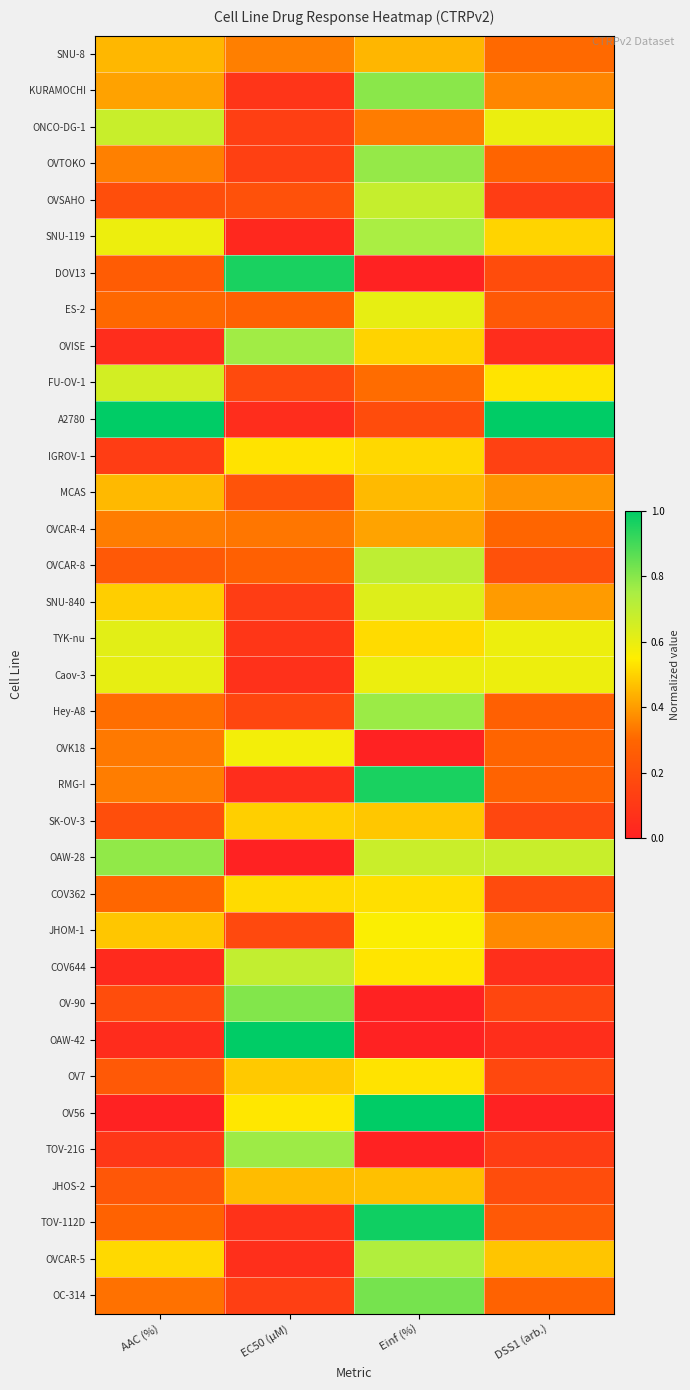

Reading left to right, transcribe all the data shown in this chart.

SNU-8: AAC (%)=0.4	EC50 (µM)=0.3	Einf (%)=0.4	DSS1 (arb.)=0.3
KURAMOCHI: AAC (%)=0.4	EC50 (µM)=0.1	Einf (%)=0.8	DSS1 (arb.)=0.4
ONCO-DG-1: AAC (%)=0.7	EC50 (µM)=0.1	Einf (%)=0.3	DSS1 (arb.)=0.6
OVTOKO: AAC (%)=0.3	EC50 (µM)=0.1	Einf (%)=0.8	DSS1 (arb.)=0.3
OVSAHO: AAC (%)=0.2	EC50 (µM)=0.2	Einf (%)=0.7	DSS1 (arb.)=0.1
SNU-119: AAC (%)=0.6	EC50 (µM)=0.0	Einf (%)=0.7	DSS1 (arb.)=0.5
DOV13: AAC (%)=0.3	EC50 (µM)=1.0	Einf (%)=0.0	DSS1 (arb.)=0.2
ES-2: AAC (%)=0.3	EC50 (µM)=0.3	Einf (%)=0.6	DSS1 (arb.)=0.2
OVISE: AAC (%)=0.1	EC50 (µM)=0.8	Einf (%)=0.5	DSS1 (arb.)=0.1
FU-OV-1: AAC (%)=0.7	EC50 (µM)=0.2	Einf (%)=0.3	DSS1 (arb.)=0.5
A2780: AAC (%)=1.0	EC50 (µM)=0.1	Einf (%)=0.2	DSS1 (arb.)=1.0
IGROV-1: AAC (%)=0.1	EC50 (µM)=0.5	Einf (%)=0.5	DSS1 (arb.)=0.1
MCAS: AAC (%)=0.5	EC50 (µM)=0.2	Einf (%)=0.5	DSS1 (arb.)=0.4
OVCAR-4: AAC (%)=0.3	EC50 (µM)=0.3	Einf (%)=0.4	DSS1 (arb.)=0.3
OVCAR-8: AAC (%)=0.2	EC50 (µM)=0.3	Einf (%)=0.7	DSS1 (arb.)=0.2
SNU-840: AAC (%)=0.5	EC50 (µM)=0.1	Einf (%)=0.6	DSS1 (arb.)=0.4
TYK-nu: AAC (%)=0.6	EC50 (µM)=0.1	Einf (%)=0.5	DSS1 (arb.)=0.6
Caov-3: AAC (%)=0.6	EC50 (µM)=0.1	Einf (%)=0.6	DSS1 (arb.)=0.6
Hey-A8: AAC (%)=0.3	EC50 (µM)=0.2	Einf (%)=0.8	DSS1 (arb.)=0.3
OVK18: AAC (%)=0.3	EC50 (µM)=0.6	Einf (%)=0.0	DSS1 (arb.)=0.3
RMG-I: AAC (%)=0.3	EC50 (µM)=0.0	Einf (%)=1.0	DSS1 (arb.)=0.3
SK-OV-3: AAC (%)=0.2	EC50 (µM)=0.5	Einf (%)=0.5	DSS1 (arb.)=0.2
OAW-28: AAC (%)=0.8	EC50 (µM)=0.0	Einf (%)=0.7	DSS1 (arb.)=0.7
COV362: AAC (%)=0.3	EC50 (µM)=0.5	Einf (%)=0.5	DSS1 (arb.)=0.2
JHOM-1: AAC (%)=0.5	EC50 (µM)=0.2	Einf (%)=0.6	DSS1 (arb.)=0.4
COV644: AAC (%)=0.0	EC50 (µM)=0.7	Einf (%)=0.5	DSS1 (arb.)=0.1
OV-90: AAC (%)=0.2	EC50 (µM)=0.8	Einf (%)=0.0	DSS1 (arb.)=0.2
OAW-42: AAC (%)=0.0	EC50 (µM)=1.0	Einf (%)=0.0	DSS1 (arb.)=0.1
OV7: AAC (%)=0.2	EC50 (µM)=0.5	Einf (%)=0.5	DSS1 (arb.)=0.2
OV56: AAC (%)=0.0	EC50 (µM)=0.5	Einf (%)=1.0	DSS1 (arb.)=0.0
TOV-21G: AAC (%)=0.1	EC50 (µM)=0.8	Einf (%)=0.0	DSS1 (arb.)=0.1
JHOS-2: AAC (%)=0.2	EC50 (µM)=0.5	Einf (%)=0.5	DSS1 (arb.)=0.2
TOV-112D: AAC (%)=0.3	EC50 (µM)=0.1	Einf (%)=1.0	DSS1 (arb.)=0.2
OVCAR-5: AAC (%)=0.5	EC50 (µM)=0.1	Einf (%)=0.7	DSS1 (arb.)=0.5
OC-314: AAC (%)=0.3	EC50 (µM)=0.1	Einf (%)=0.8	DSS1 (arb.)=0.3